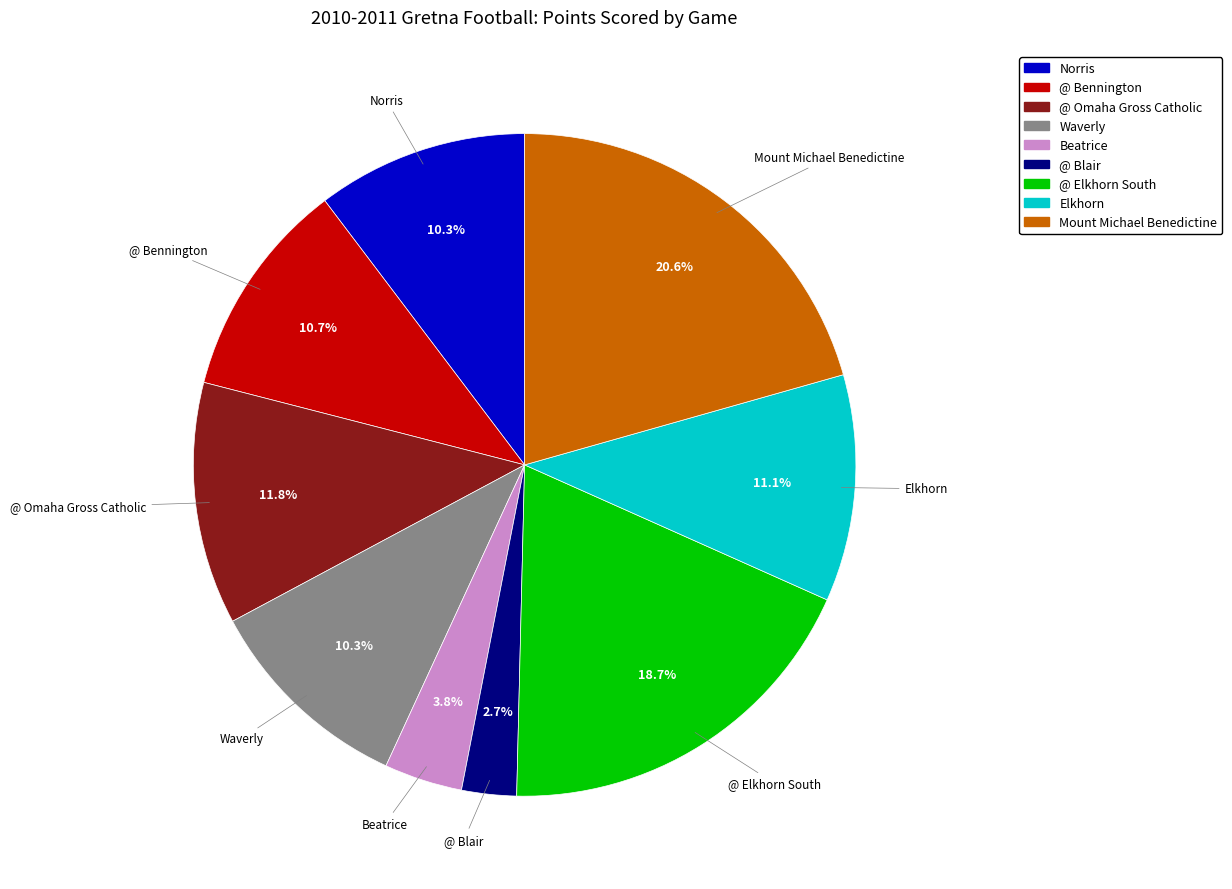

Is the sum of Waverly and Mount Michael Benedictine greater than half?

No